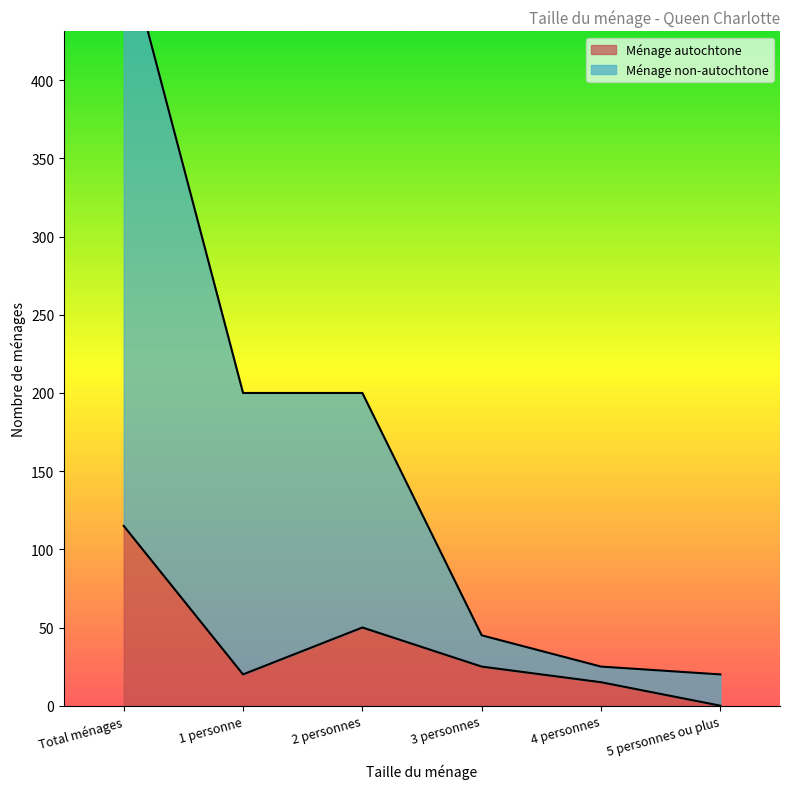

Reading left to right, what are all the values shown in this chart?

Ménage autochtone: Total ménages=115	1 personne=20	2 personnes=50	3 personnes=25	4 personnes=15	5 personnes ou plus=0
Ménage non-autochtone: Total ménages=490	1 personne=200	2 personnes=200	3 personnes=45	4 personnes=25	5 personnes ou plus=20